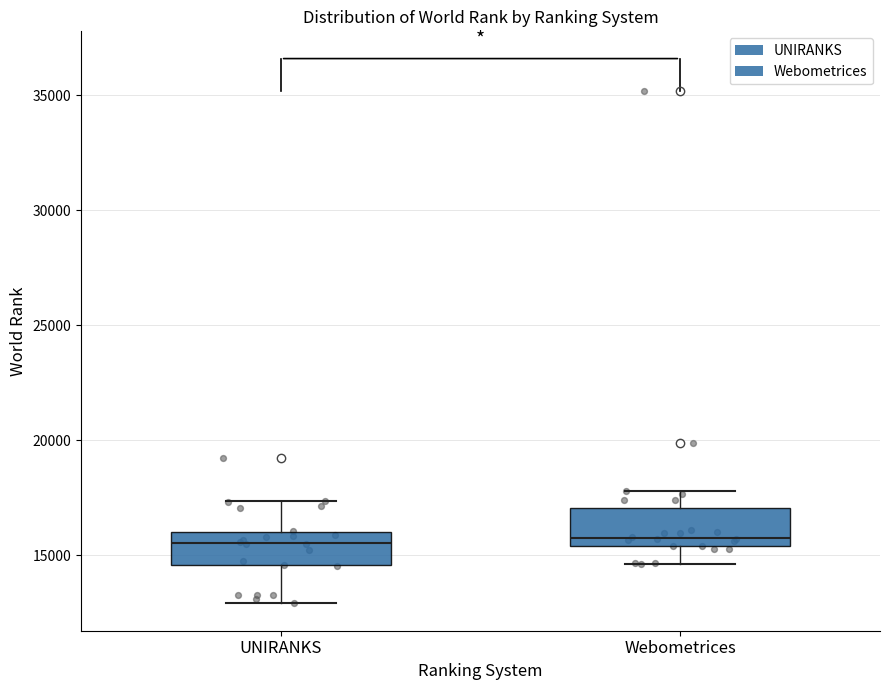

Reading left to right, read every box against the y-axis: the position of its median line, the range the box covers, and the ends of its whiskers. The values are not printed on the chart, so give them approximately, as read against the axis.

UNIRANKS: median 15500, box 14500 to 16000, whiskers 13000 to 17500
Webometrices: median 15500 (just above the box's lower edge), box 15500 to 17000, whiskers 14500 to 18000